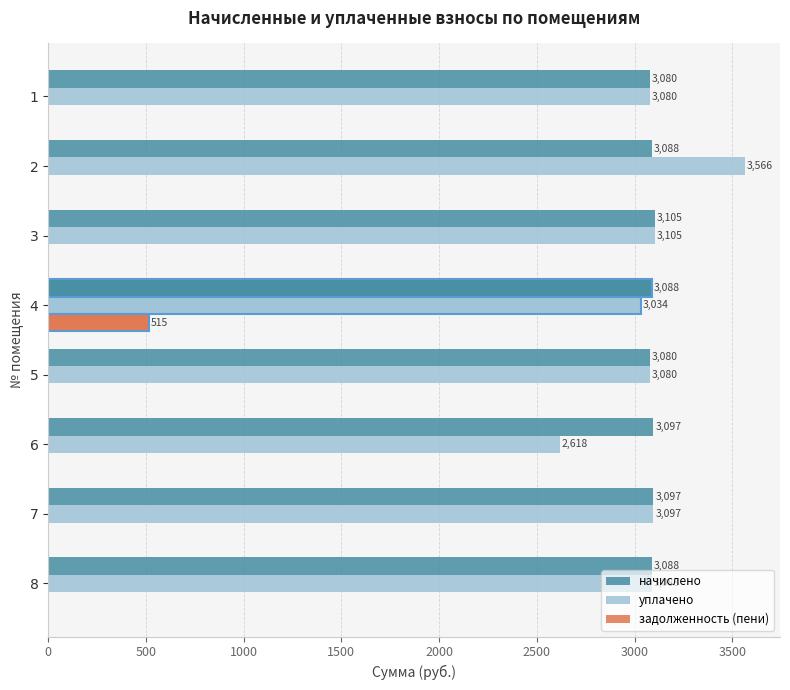

Rank the series by their maximum value, from lowest to highest.

задолженность (пени), начислено, уплачено